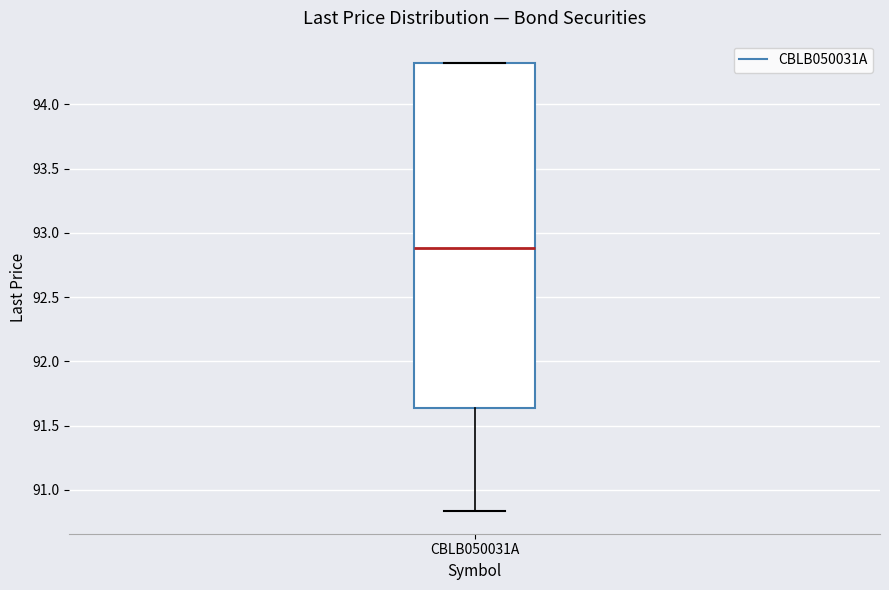

Where does the median line of the box for CBLB050031A sit on the y-axis? The values are not printed on the chart, so give them approximately, as read against the axis.

92.90